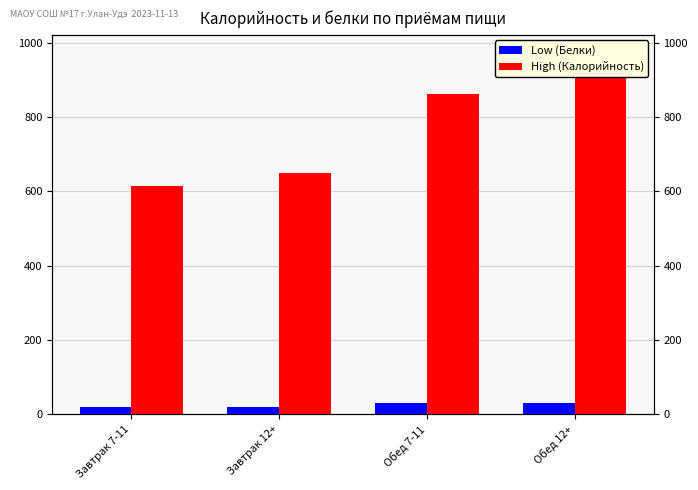

Between Обед 7-11 and Обед 12+, which series saw the biggest shift?

High (Калорийность)